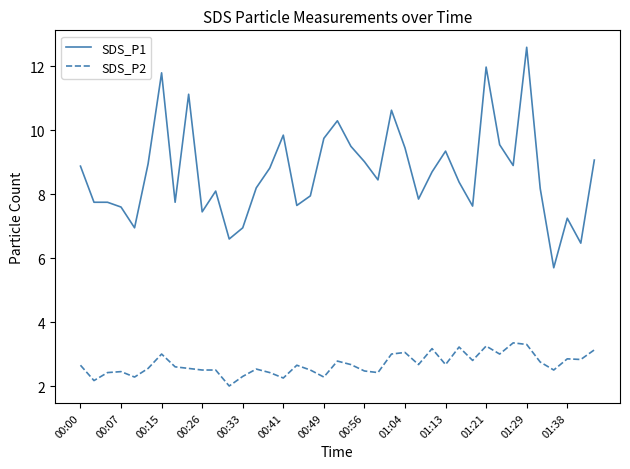

What is the maximum value shown in the chart?

12.6